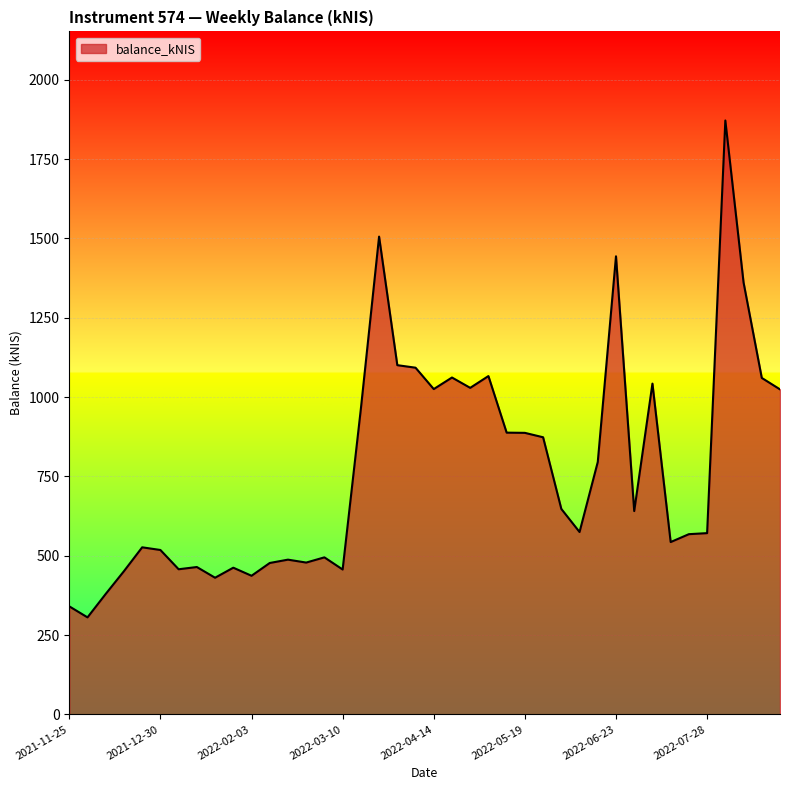

How many lines are shown in the chart?

1